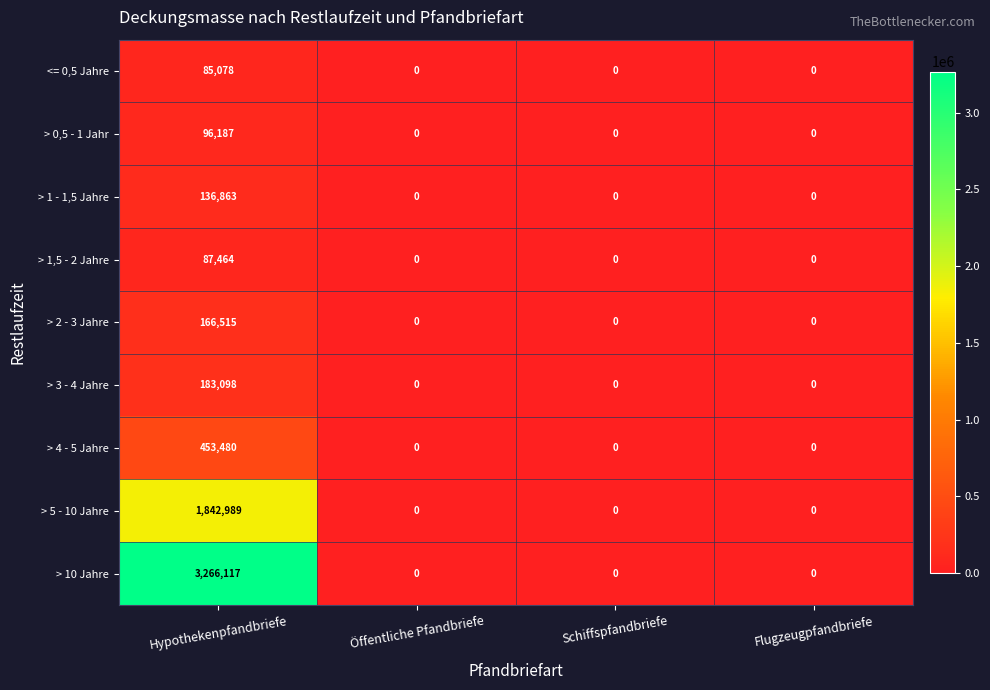

Read the > 0,5 - 1 Jahr value at Hypothekenpfandbriefe, to the nearest 10.

96190